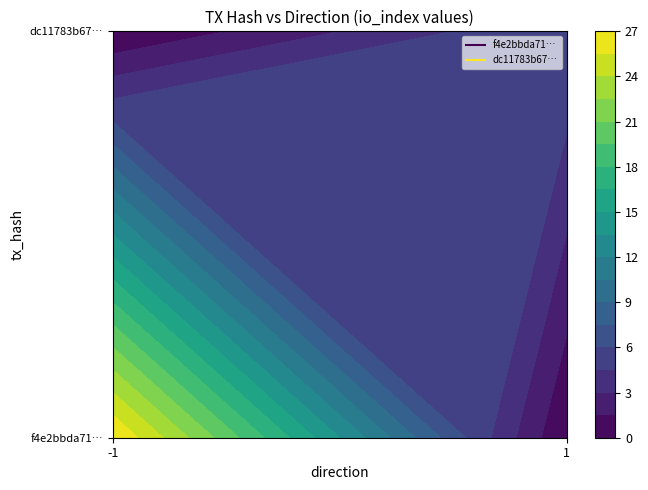

What is the difference between the dc11783b678904bcec62ad5fd5c5ade4c034a0e values at io_index and direction?

5